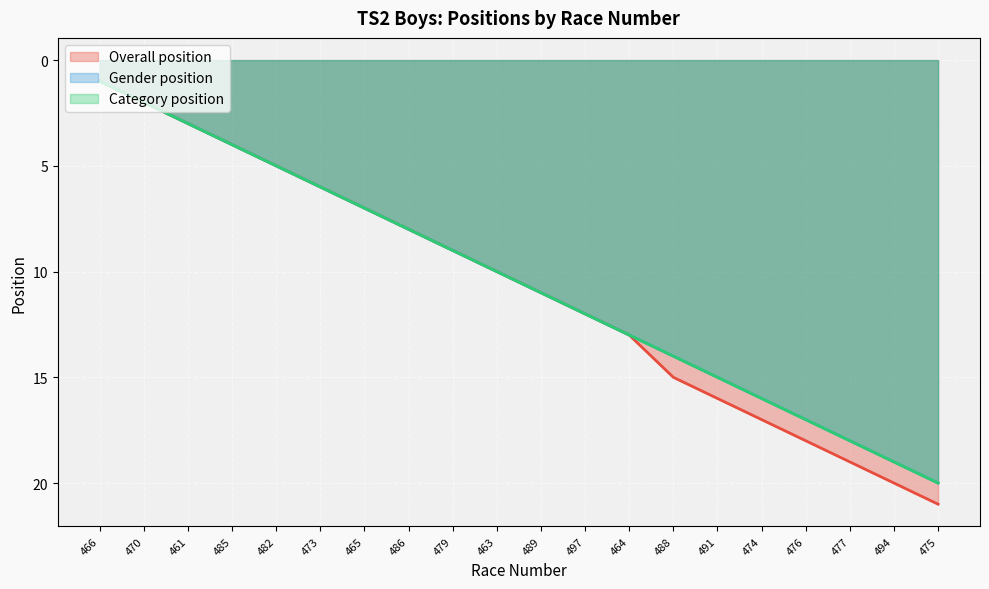

What are all the series names shown in the legend?

Overall position, Gender position, Category position